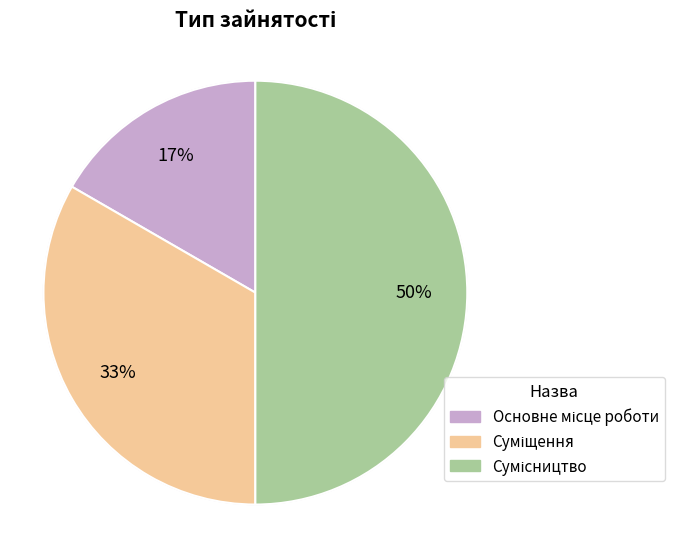

How many segments does this pie chart have?

3